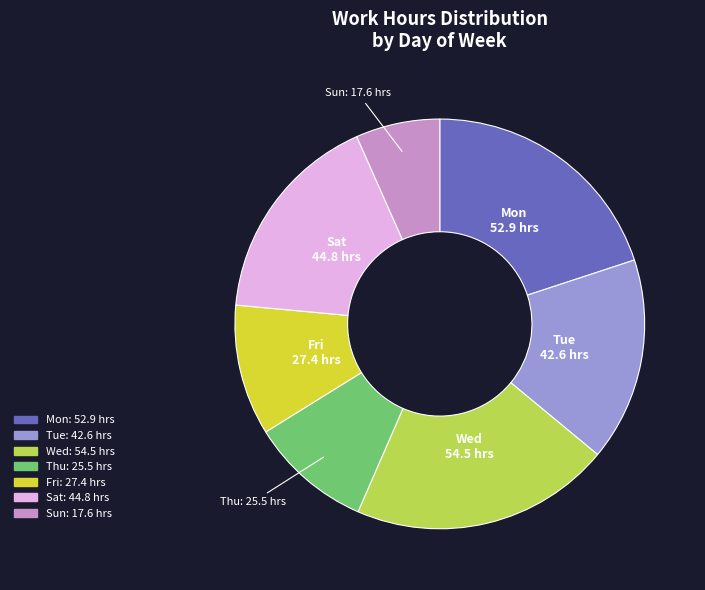

Do Sat and Thu together represent more than half of the pie?

No